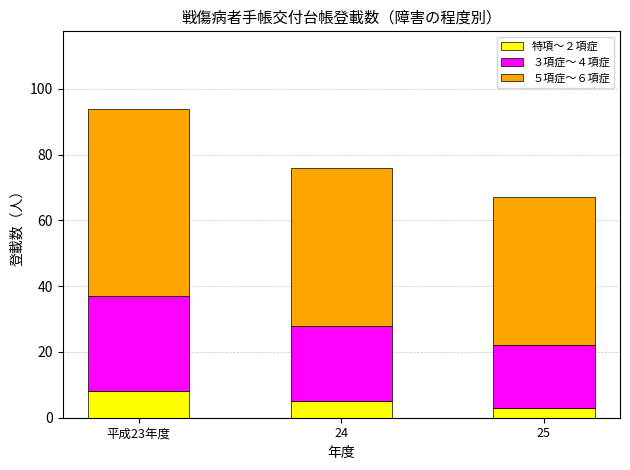

At which category is the sum across all series the highest?

平成23年度